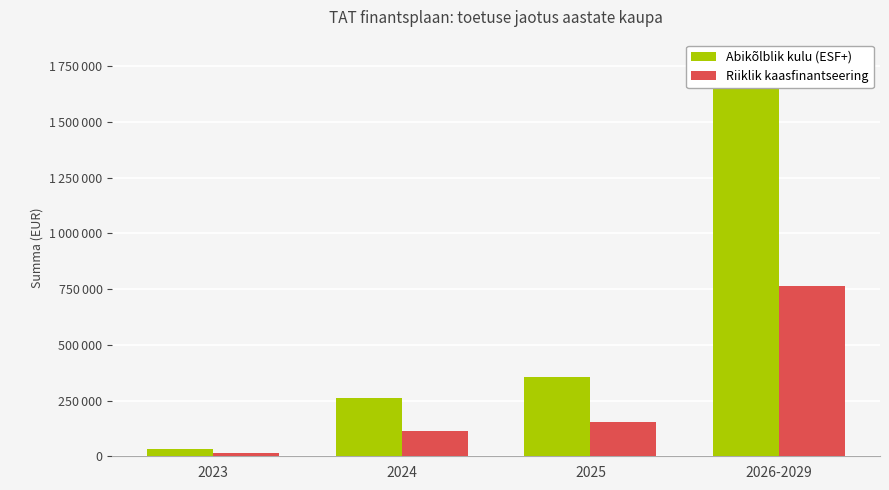

Reading left to right, list all the values displayed in this chart.

Abikõlblik kulu (ESF+): 30625	263760	354060	1780845
Riiklik kaasfinantseering: 13125	113040	151740	763219